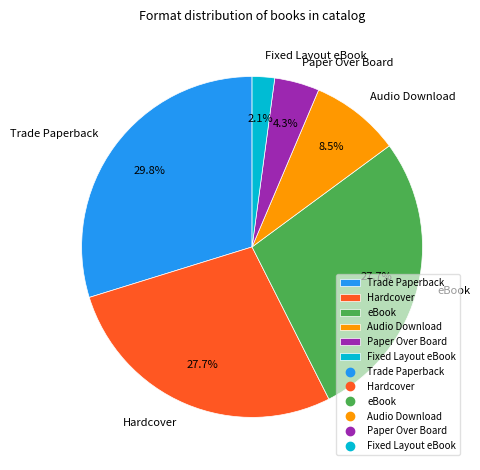

Which slice is the smallest?

Fixed Layout eBook